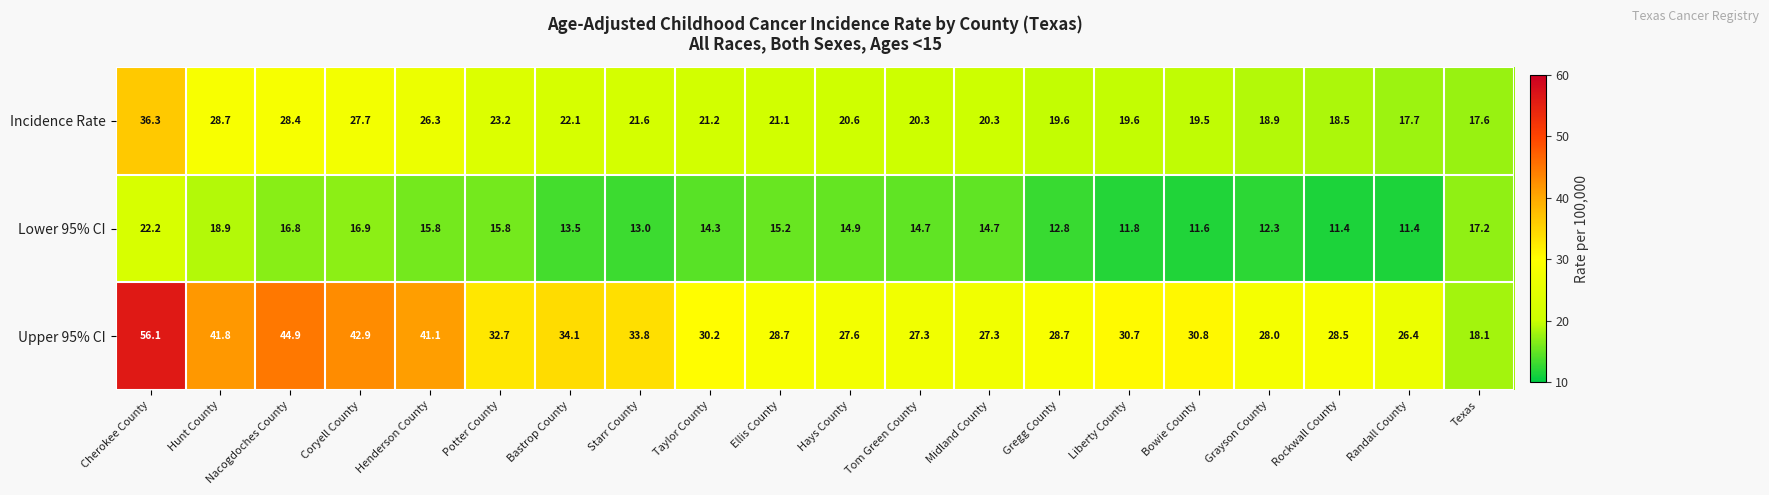

Which series changed the most between Taylor County and Hays County?

Upper 95% CI